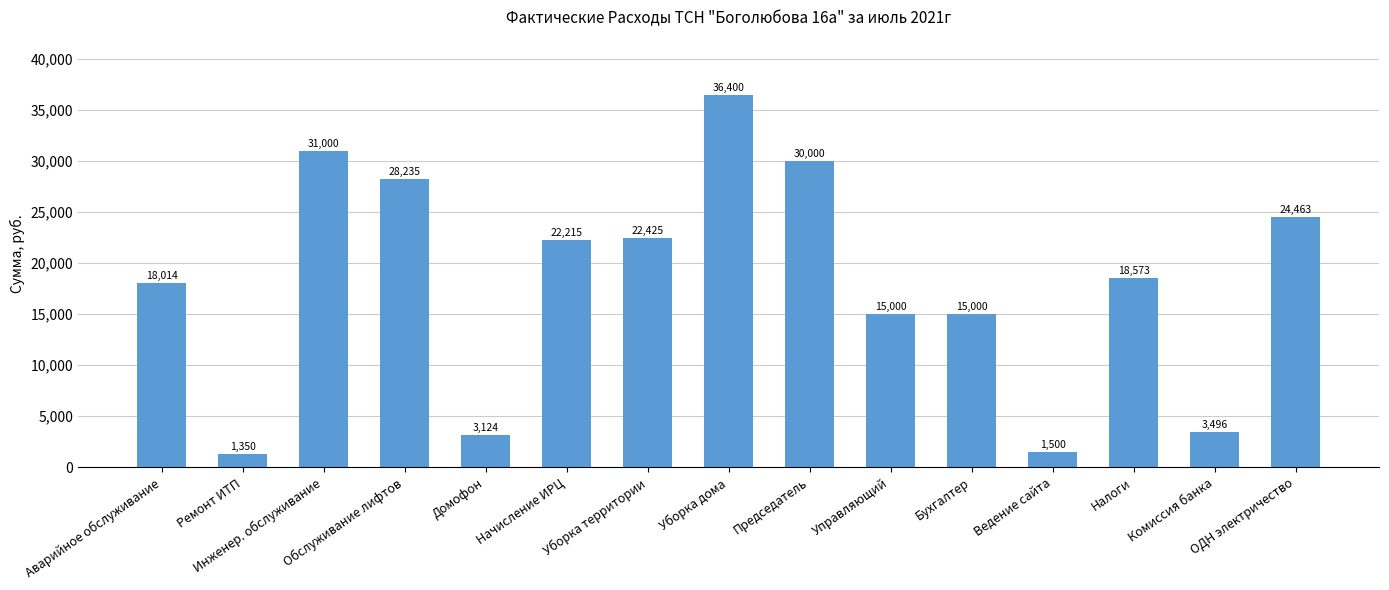

What is the average value?

18053.0